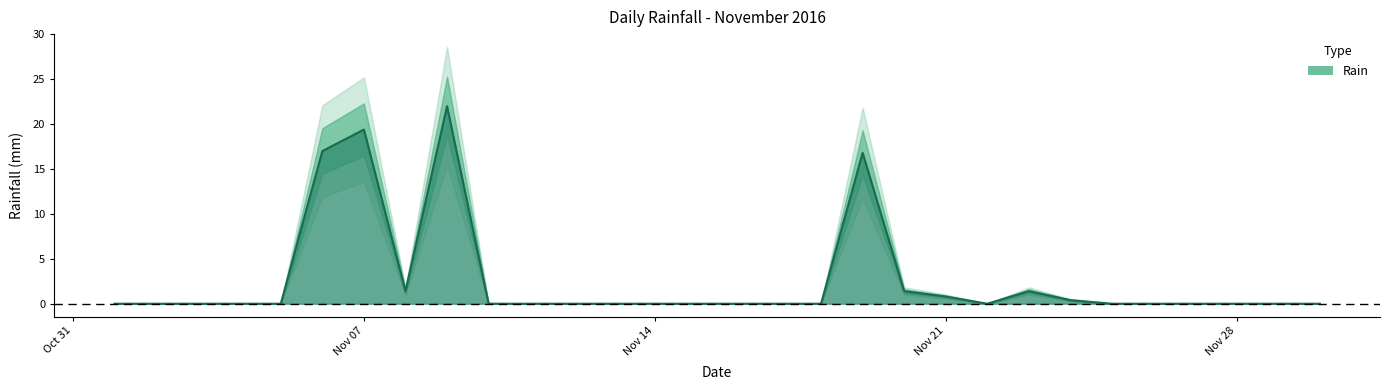

The chart shows a value of 0.0 at 2016-11-29. True or false?

True